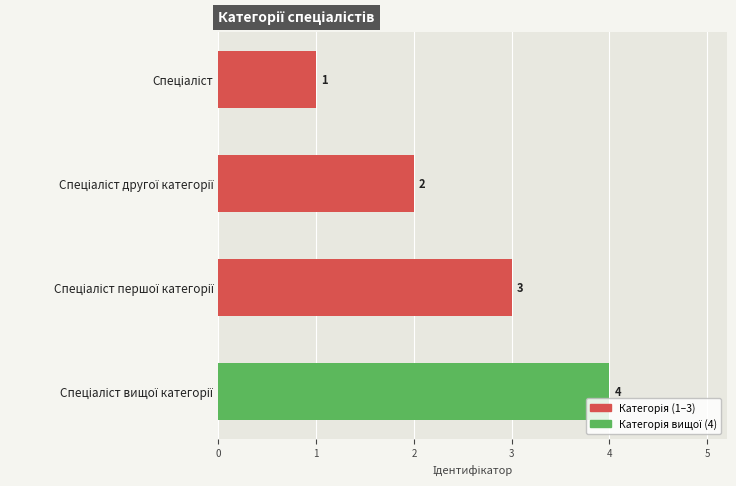

Count the values in the range 2 to 4.

3